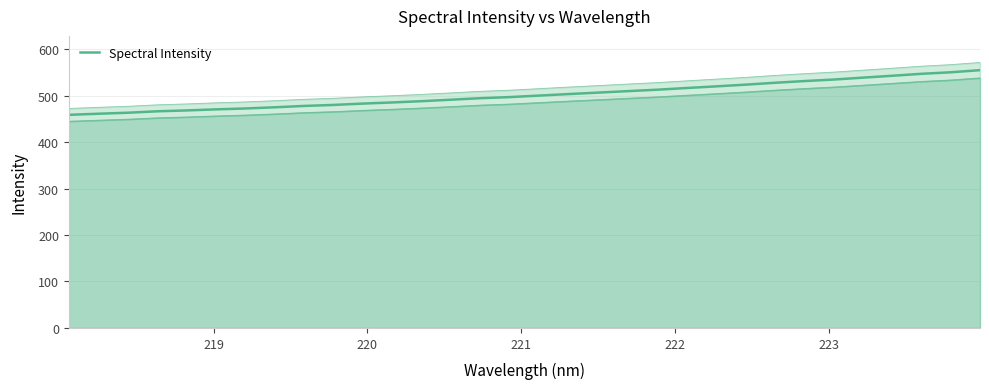

Reading left to right, what are all the values shown in this chart?

458.8	461.2	463.3	466.4	468.3	470.6	472.5	475.0	478.0	480.1	483.0	485.5	488.2	491.4	494.6	497.0	500.3	503.5	506.6	509.8	512.9	516.5	520.0	523.7	527.8	531.4	534.7	538.8	542.9	547.1	550.4	554.9